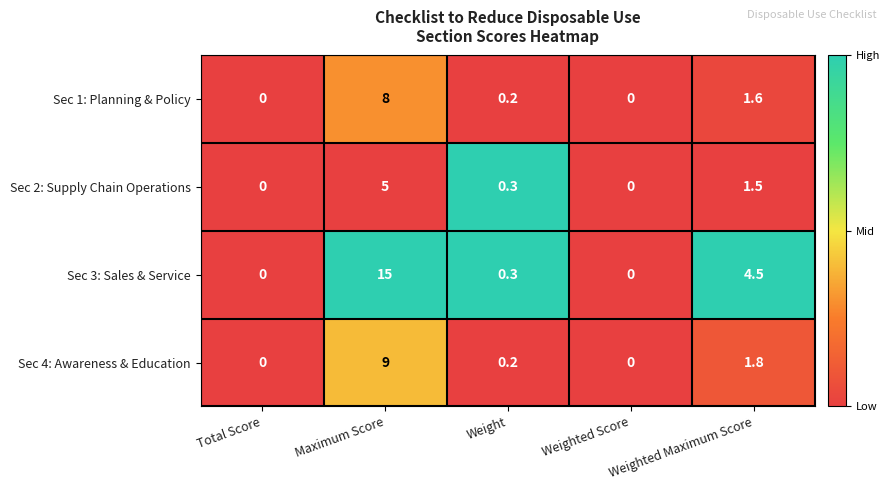

Where is Sec 1: Planning & Policy nearest to the value 4?

Weighted Maximum Score